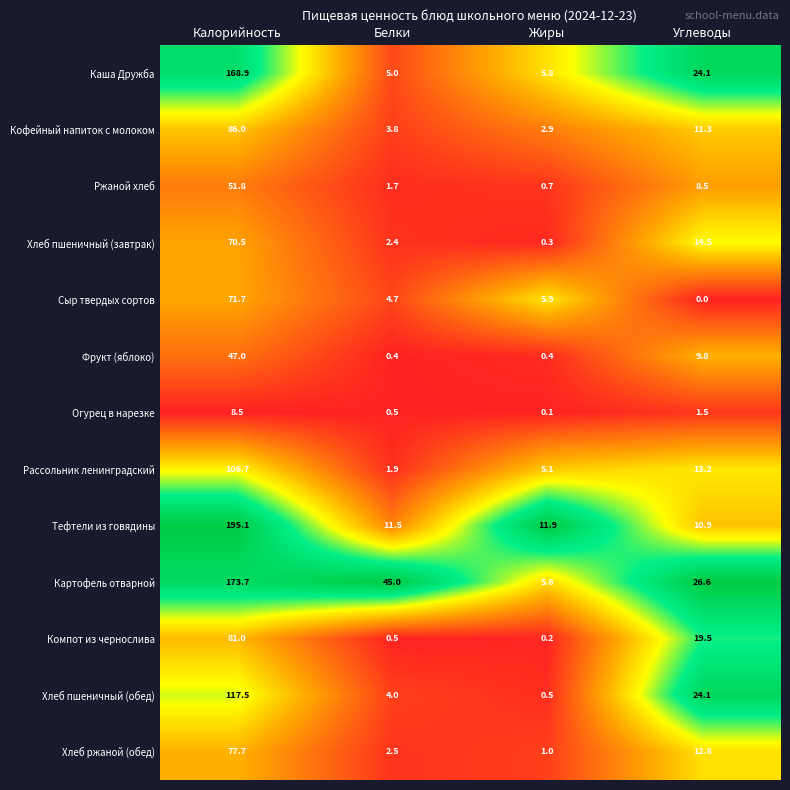

What is the average value of the Каша Дружба series?

51.0